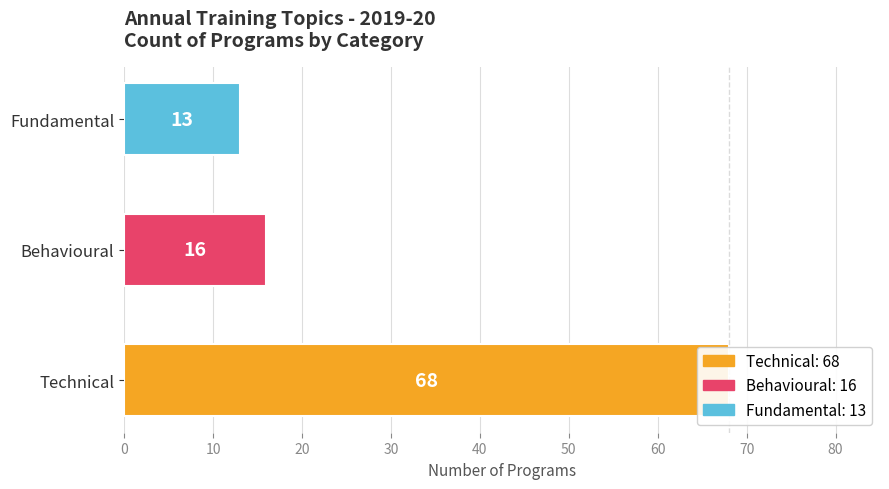

What is the change in value from Technical to Fundamental?

-55